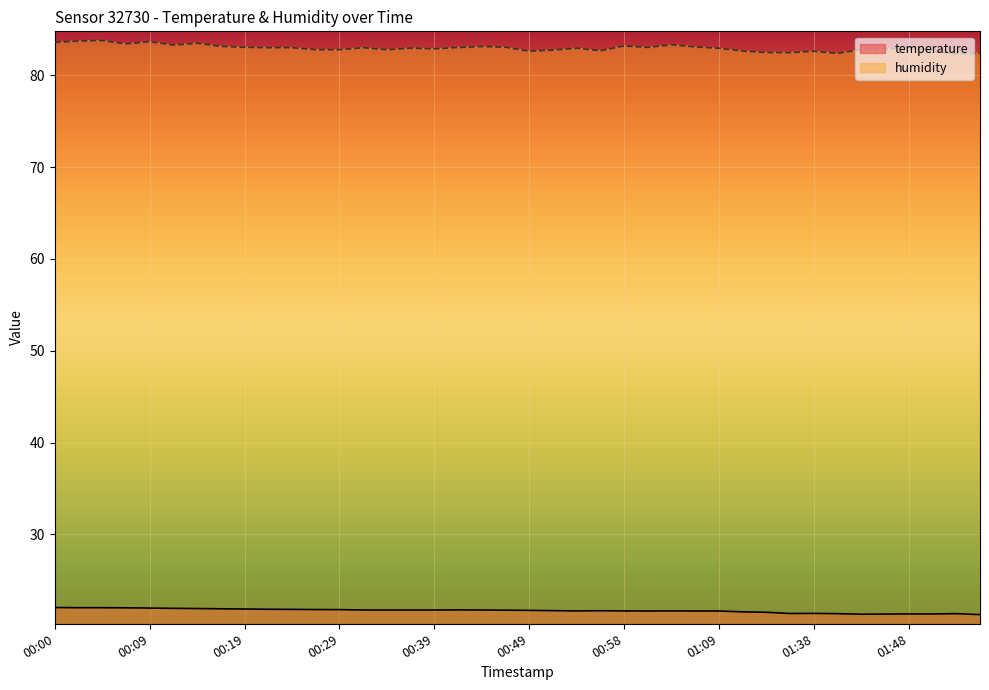

What is the value of the temperature point at the 35th from the left?

21.3